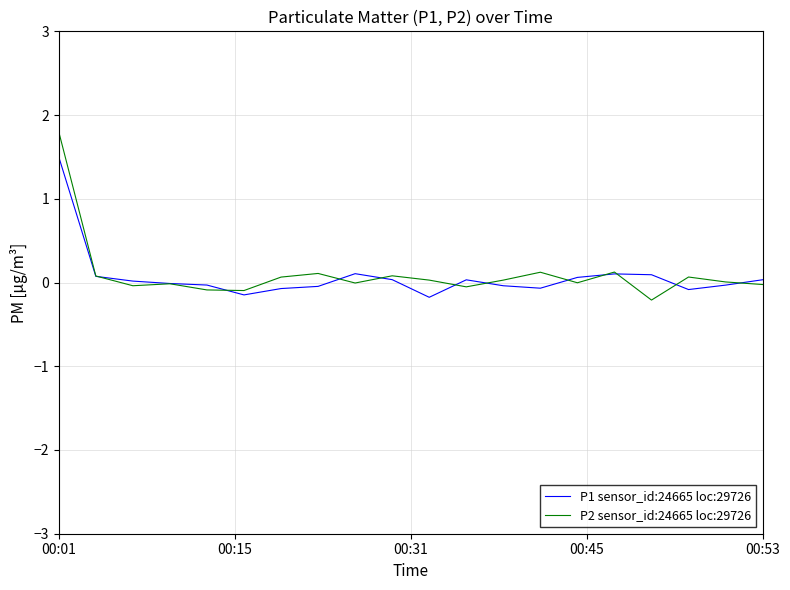

Count the number of data series in this chart.

2